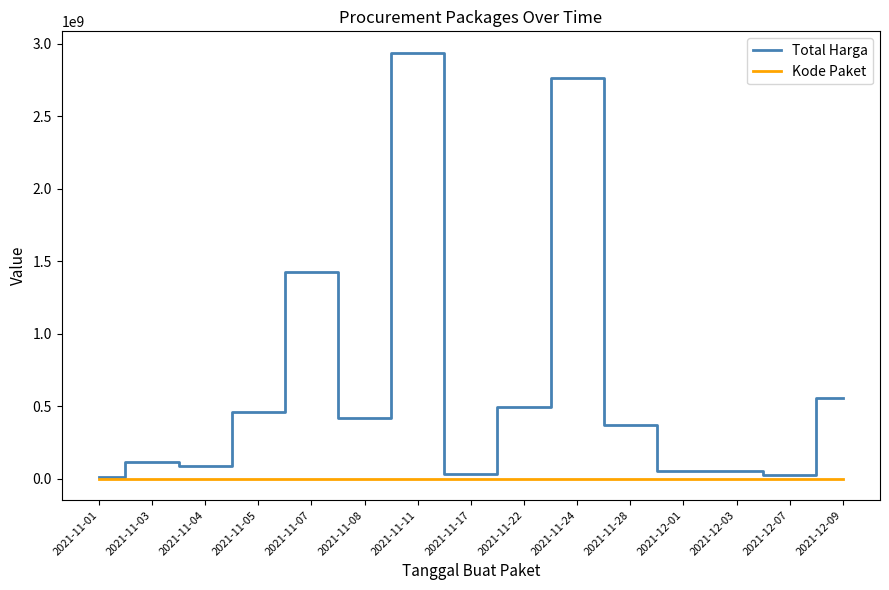

The value of Total Harga at 2021-11-24 is 4078895440. True or false?

False